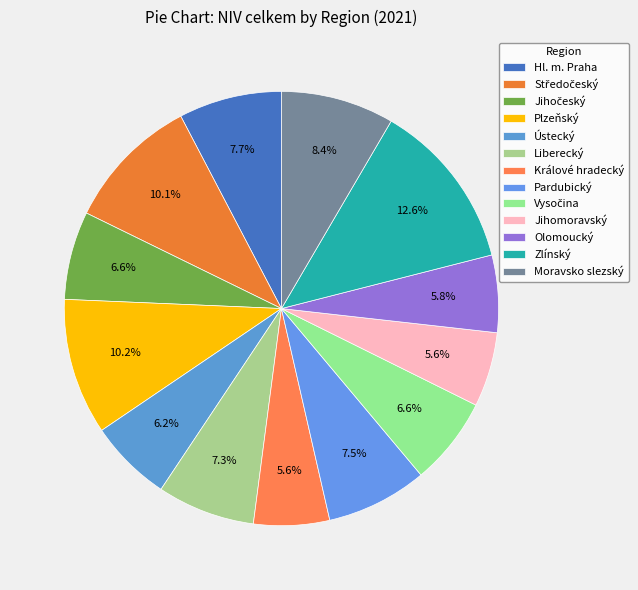

What is the ratio of the value at Ústecký to the value at Jihočeský?

0.9